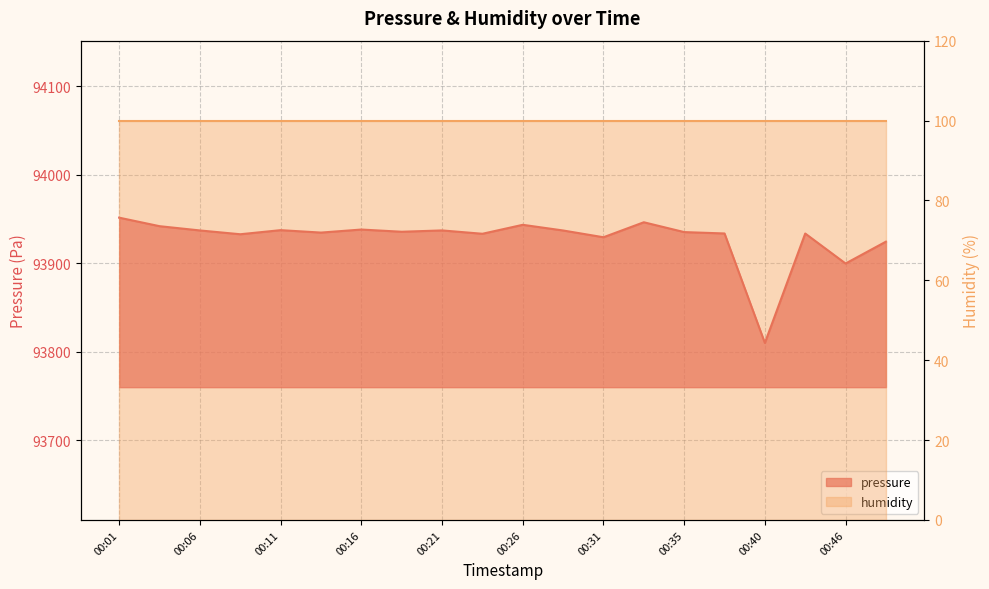

Reading left to right, list all the values displayed in this chart.

00:01=93951.3	00:03=93941.7	00:06=93936.9	00:08=93932.6	00:11=93937.2	00:13=93934.5	00:16=93937.9	00:18=93935.4	00:21=93936.9	00:23=93933.1	00:26=93943.2	00:28=93936.8	00:31=93929.2	00:33=93946.1	00:35=93935.0	00:38=93933.5	00:40=93809.8	00:43=93933.4	00:46=93899.5	00:48=93924.2